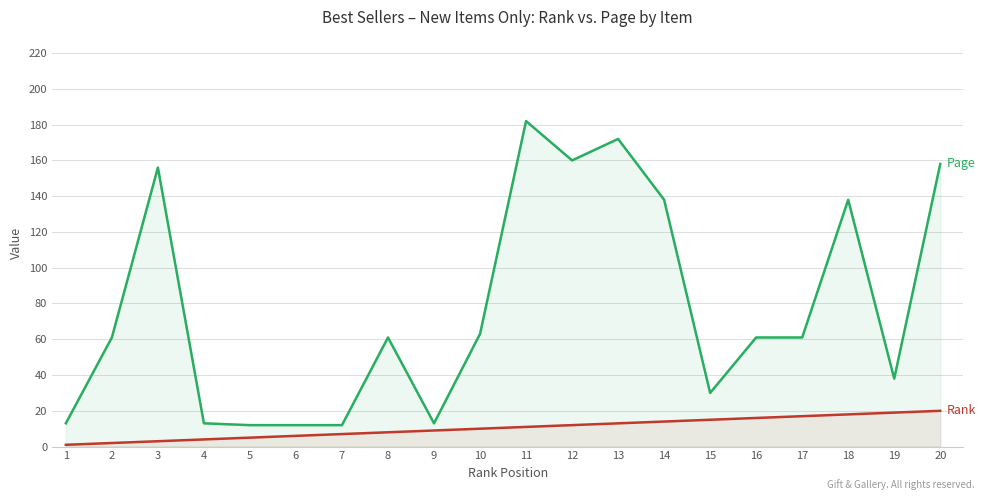

Is the value of Rank at 1 greater than the value of Page at 13?

No